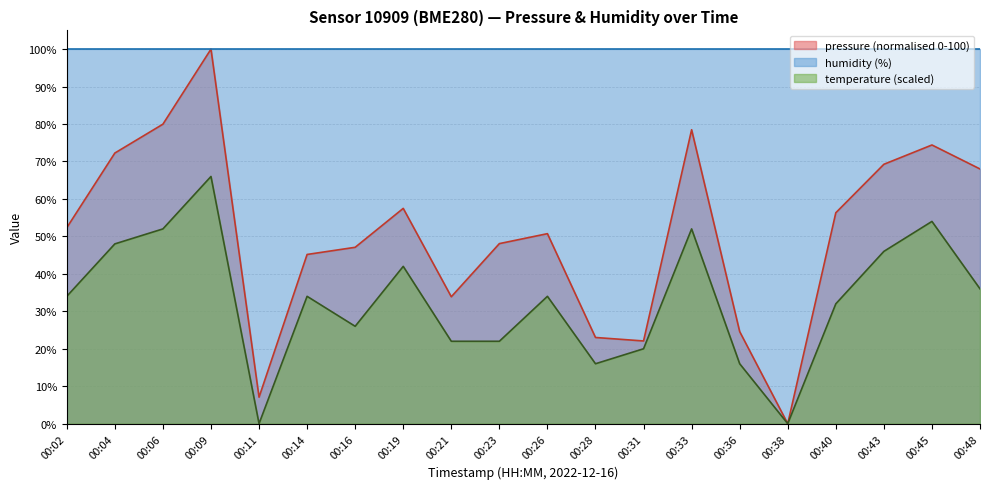

Rank the series at 00:11 from lowest to highest value.

temperature (scaled), pressure (normalised 0-100), humidity (%)